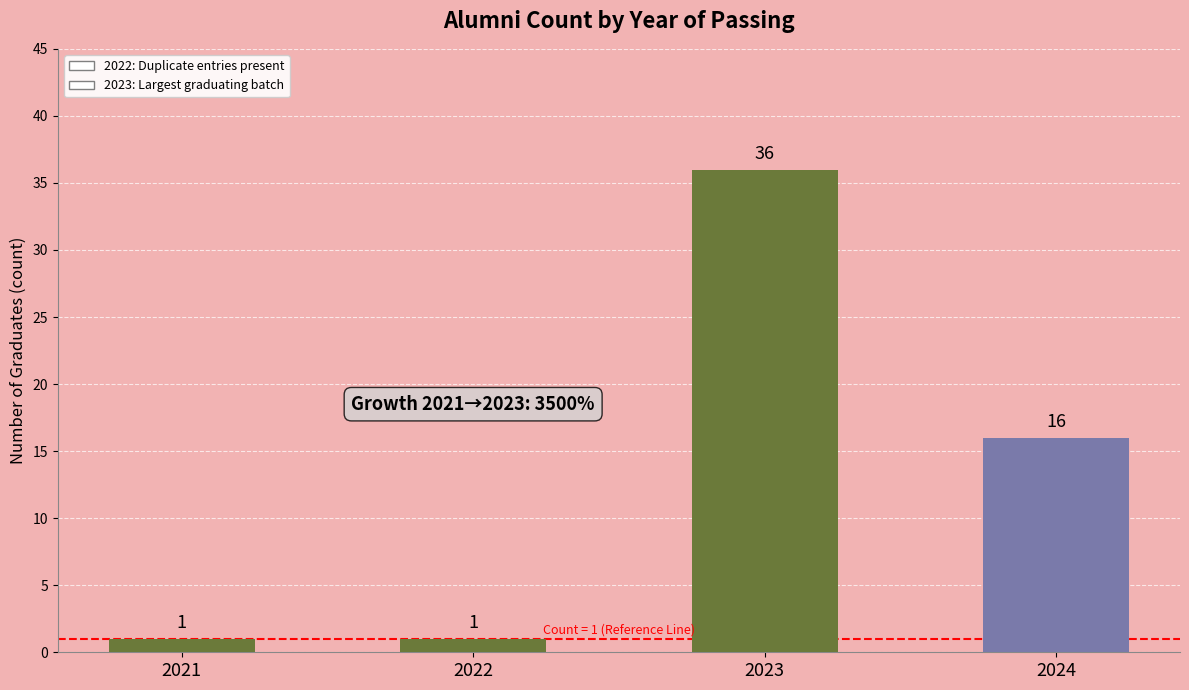

At which category does the chart reach its peak across all series?

2023